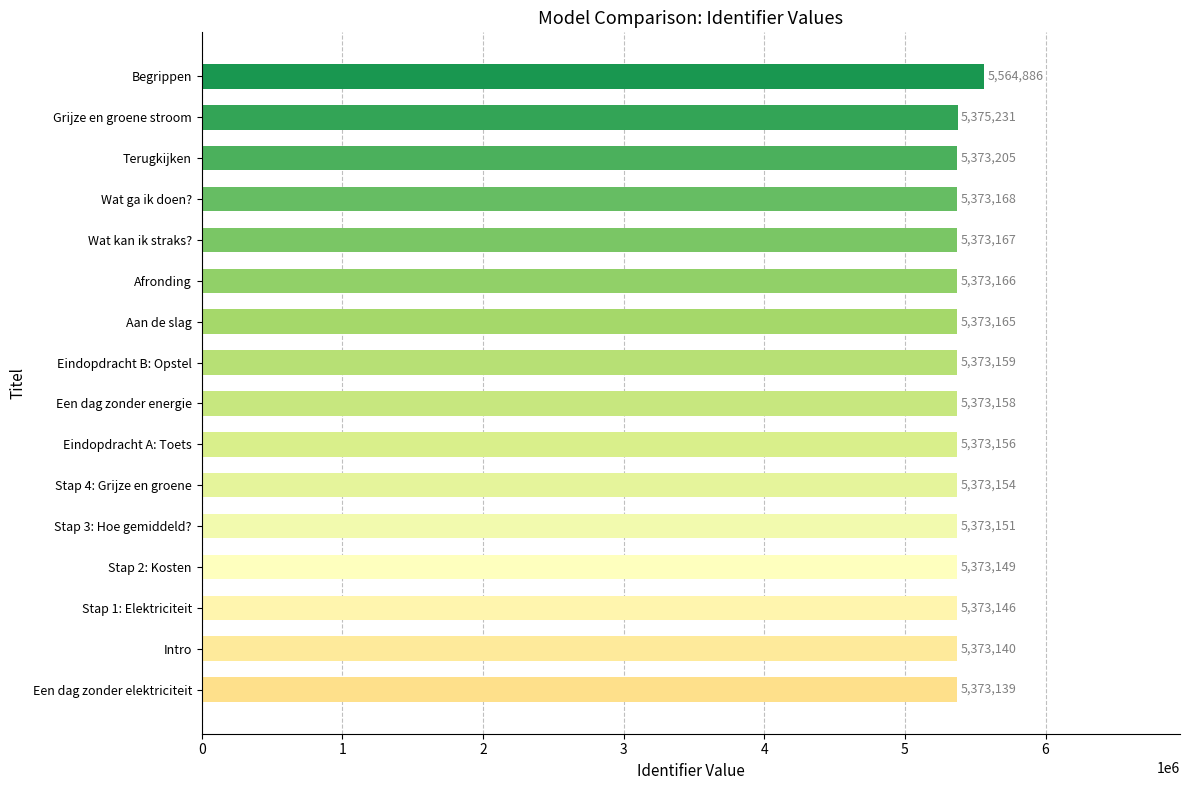

True or false: the data shows 2827156 at Eindopdracht B: Opstel.

False